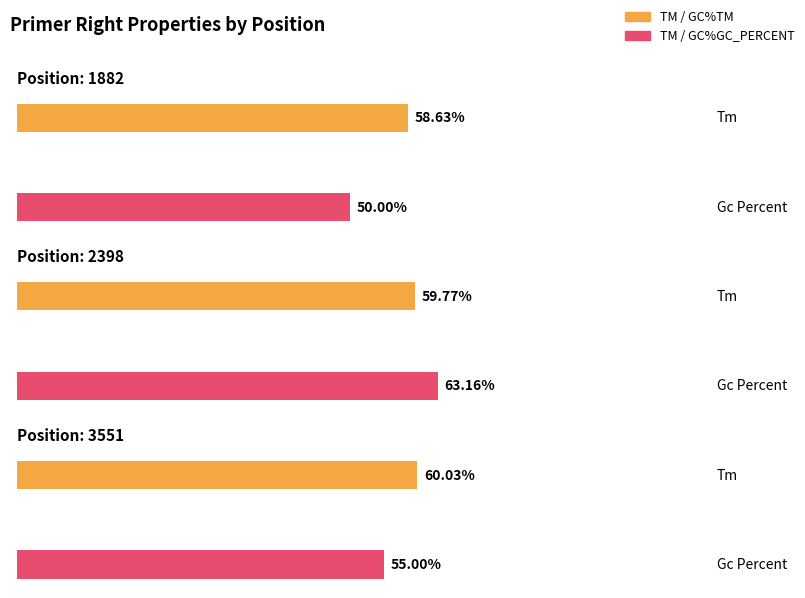

What is the value of the PRIMER_RIGHT_0_GC_PERCENT bar at the 1st from the left?

50.0